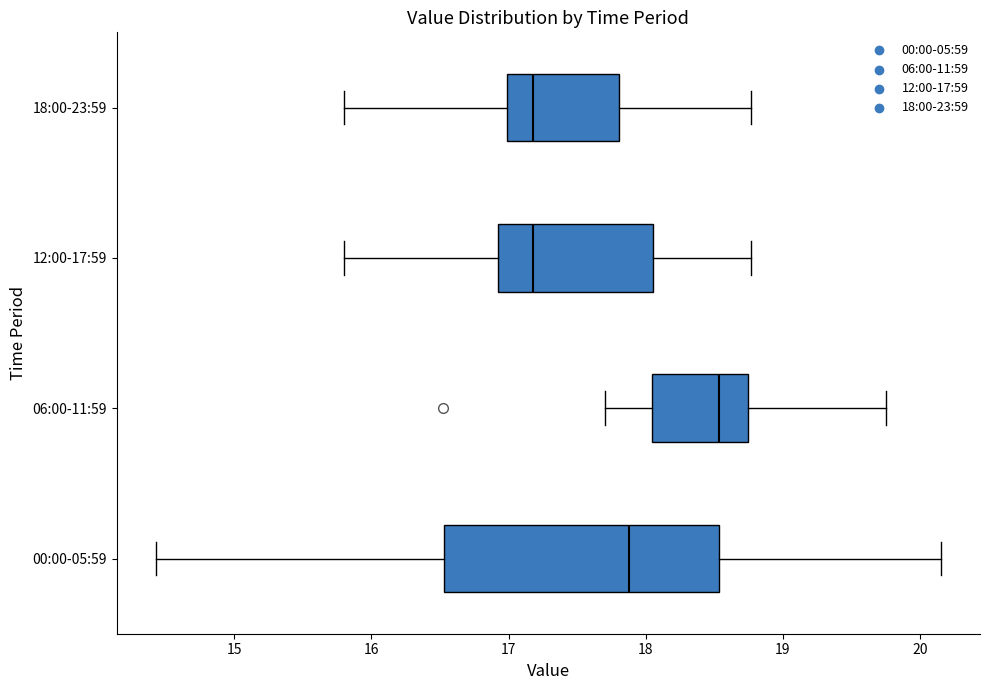

Reading bottom to top, read every box against the x-axis: the position of its median line, the range the box covers, and the ends of its whiskers. The values are not printed on the chart, so give them approximately, as read against the axis.

00:00-05:59: median 17.9, box 16.5 to 18.5, whiskers 14.4 to 20.2
06:00-11:59: median 18.5, box 18.0 to 18.7, whiskers 17.7 to 19.8
12:00-17:59: median 17.2, box 16.9 to 18.1, whiskers 15.8 to 18.8
18:00-23:59: median 17.2, box 17.0 to 17.8, whiskers 15.8 to 18.8